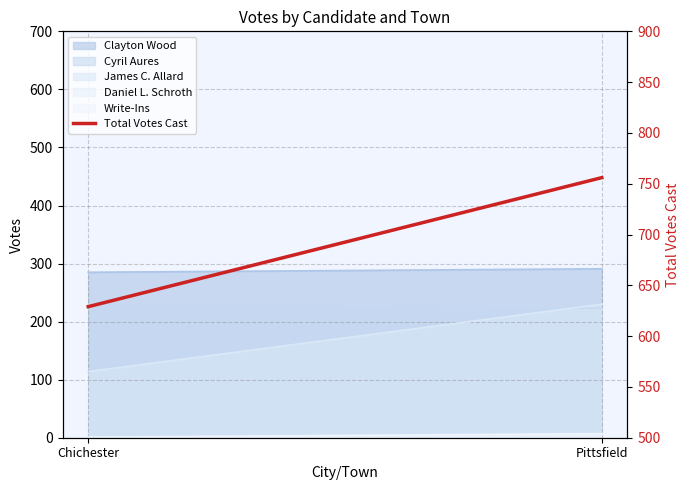

Reading left to right, extract all data points from this chart.

Chichester=629	Pittsfield=756